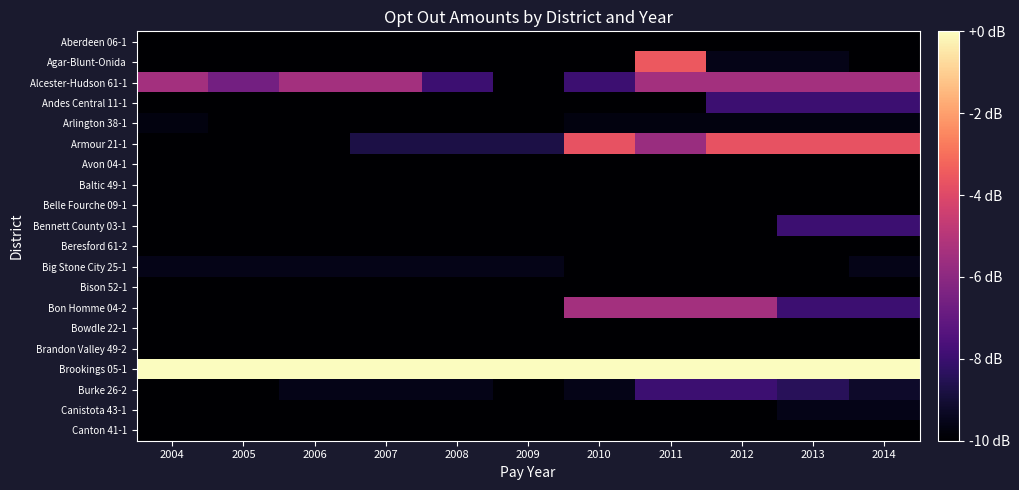

Reading right to left, list all the values displayed in this chart.

Aberdeen 06-1: 2014=-10.0	2013=-10.0	2012=-10.0	2011=-10.0	2010=-10.0	2009=-10.0	2008=-10.0	2007=-10.0	2006=-10.0	2005=-10.0	2004=-10.0
Agar-Blunt-Onida: 2014=-10.0	2013=-9.5	2012=-9.5	2011=-3.5	2010=-10.0	2009=-10.0	2008=-10.0	2007=-10.0	2006=-10.0	2005=-10.0	2004=-10.0
Alcester-Hudson 61-1: 2014=-5.5	2013=-5.5	2012=-5.5	2011=-5.5	2010=-8.0	2009=-10.0	2008=-8.0	2007=-5.5	2006=-5.5	2005=-6.6	2004=-5.5
Andes Central 11-1: 2014=-8.0	2013=-8.0	2012=-8.0	2011=-10.0	2010=-10.0	2009=-10.0	2008=-10.0	2007=-10.0	2006=-10.0	2005=-10.0	2004=-10.0
Arlington 38-1: 2014=-9.7	2013=-9.7	2012=-9.7	2011=-9.7	2010=-9.7	2009=-10.0	2008=-10.0	2007=-10.0	2006=-10.0	2005=-10.0	2004=-9.7
Armour 21-1: 2014=-3.7	2013=-3.7	2012=-3.7	2011=-5.7	2010=-3.7	2009=-8.7	2008=-8.7	2007=-8.7	2006=-10.0	2005=-10.0	2004=-10.0
Avon 04-1: 2014=-10.0	2013=-10.0	2012=-10.0	2011=-10.0	2010=-10.0	2009=-10.0	2008=-10.0	2007=-10.0	2006=-10.0	2005=-10.0	2004=-10.0
Baltic 49-1: 2014=-10.0	2013=-10.0	2012=-10.0	2011=-10.0	2010=-10.0	2009=-10.0	2008=-10.0	2007=-10.0	2006=-10.0	2005=-10.0	2004=-10.0
Belle Fourche 09-1: 2014=-10.0	2013=-10.0	2012=-10.0	2011=-10.0	2010=-10.0	2009=-10.0	2008=-10.0	2007=-10.0	2006=-10.0	2005=-10.0	2004=-10.0
Bennett County 03-1: 2014=-8.0	2013=-8.0	2012=-10.0	2011=-10.0	2010=-10.0	2009=-10.0	2008=-10.0	2007=-10.0	2006=-10.0	2005=-10.0	2004=-10.0
Beresford 61-2: 2014=-10.0	2013=-10.0	2012=-10.0	2011=-10.0	2010=-10.0	2009=-10.0	2008=-10.0	2007=-10.0	2006=-10.0	2005=-10.0	2004=-10.0
Big Stone City 25-1: 2014=-9.5	2013=-10.0	2012=-10.0	2011=-10.0	2010=-10.0	2009=-9.5	2008=-9.5	2007=-9.5	2006=-9.5	2005=-9.5	2004=-9.5
Bison 52-1: 2014=-10.0	2013=-10.0	2012=-10.0	2011=-10.0	2010=-10.0	2009=-10.0	2008=-10.0	2007=-10.0	2006=-10.0	2005=-10.0	2004=-10.0
Bon Homme 04-2: 2014=-8.0	2013=-8.0	2012=-5.5	2011=-5.5	2010=-5.5	2009=-10.0	2008=-10.0	2007=-10.0	2006=-10.0	2005=-10.0	2004=-10.0
Bowdle 22-1: 2014=-10.0	2013=-10.0	2012=-10.0	2011=-10.0	2010=-10.0	2009=-10.0	2008=-10.0	2007=-10.0	2006=-10.0	2005=-10.0	2004=-10.0
Brandon Valley 49-2: 2014=-10.0	2013=-10.0	2012=-10.0	2011=-10.0	2010=-10.0	2009=-10.0	2008=-10.0	2007=-10.0	2006=-10.0	2005=-10.0	2004=-10.0
Brookings 05-1: 2014=0.0	2013=0.0	2012=0.0	2011=0.0	2010=0.0	2009=0.0	2008=0.0	2007=0.0	2006=0.0	2005=0.0	2004=0.0
Burke 26-2: 2014=-9.2	2013=-8.4	2012=-8.0	2011=-8.0	2010=-9.5	2009=-10.0	2008=-9.5	2007=-9.5	2006=-9.5	2005=-10.0	2004=-10.0
Canistota 43-1: 2014=-9.5	2013=-9.5	2012=-10.0	2011=-10.0	2010=-10.0	2009=-10.0	2008=-10.0	2007=-10.0	2006=-10.0	2005=-10.0	2004=-10.0
Canton 41-1: 2014=-10.0	2013=-10.0	2012=-10.0	2011=-10.0	2010=-10.0	2009=-10.0	2008=-10.0	2007=-10.0	2006=-10.0	2005=-10.0	2004=-10.0